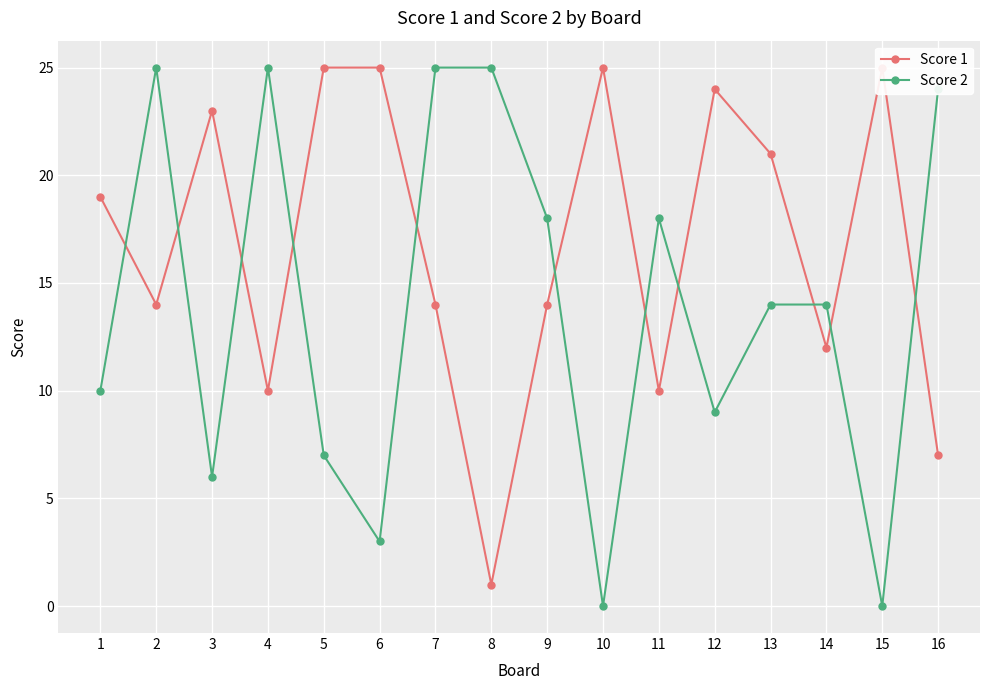

How many times do Score 1 and Score 2 cross each other?

11